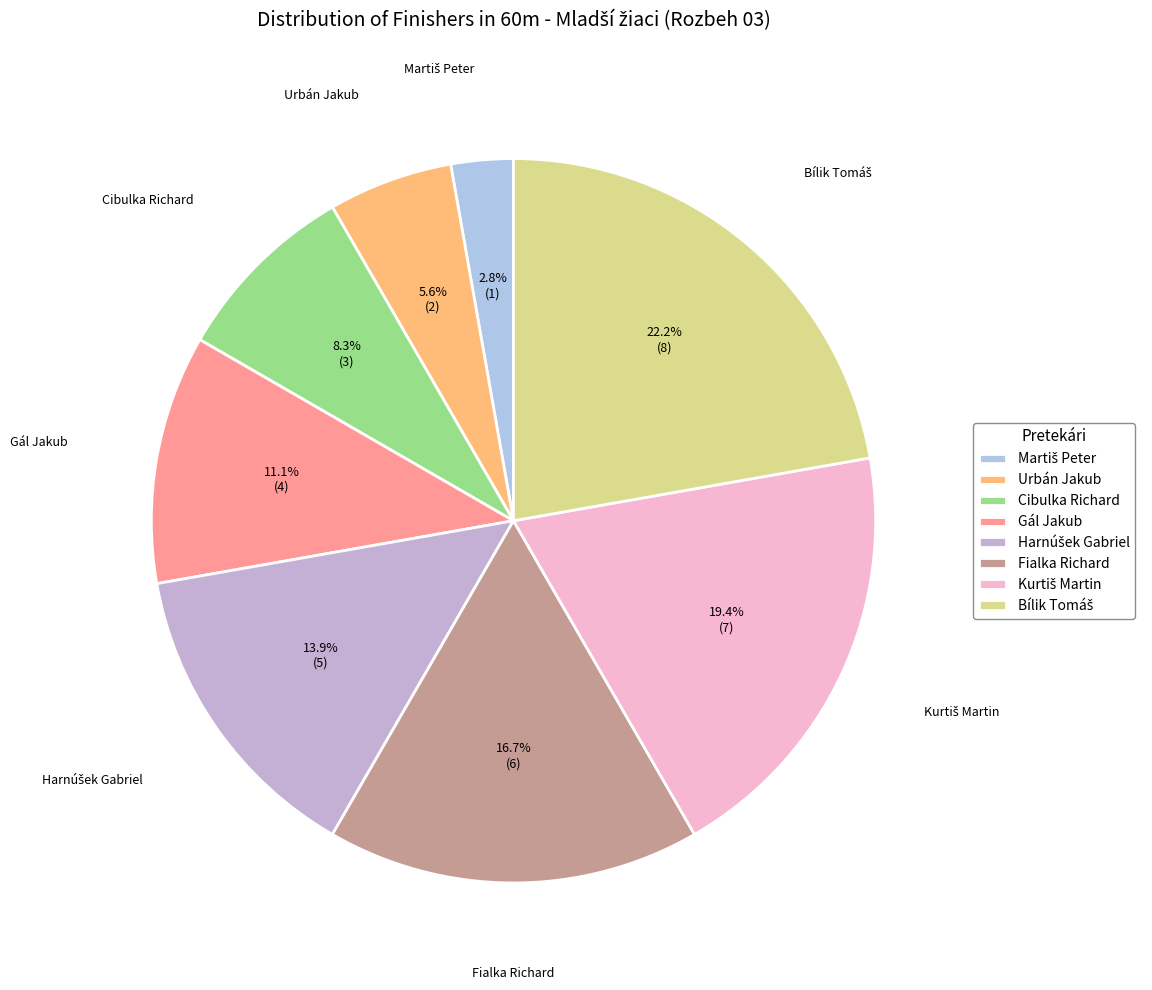

Which has a higher value, Fialka Richard or Gál Jakub?

Fialka Richard